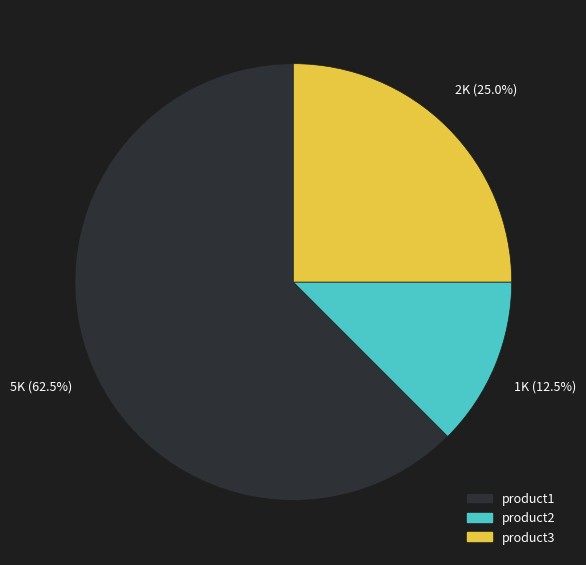

Do product2 and product3 together represent more than half of the pie?

No